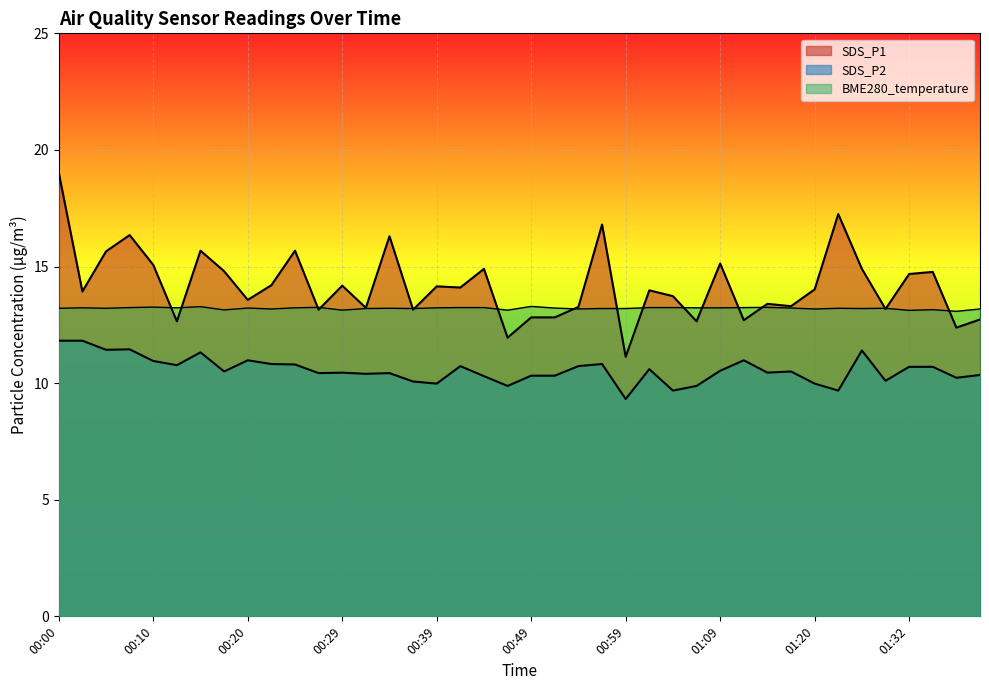

What position from the left is 00:42?

18